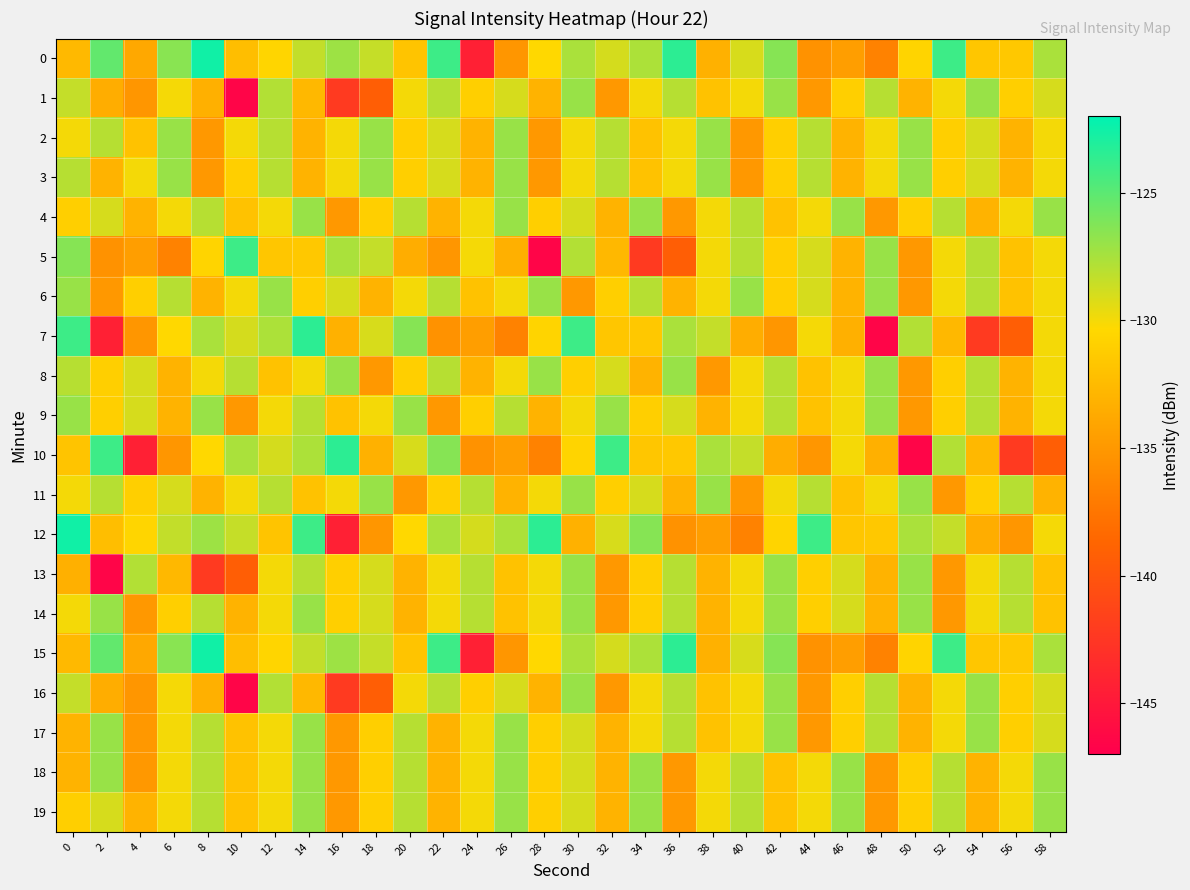

At which category does the chart reach its minimum across all series?

10